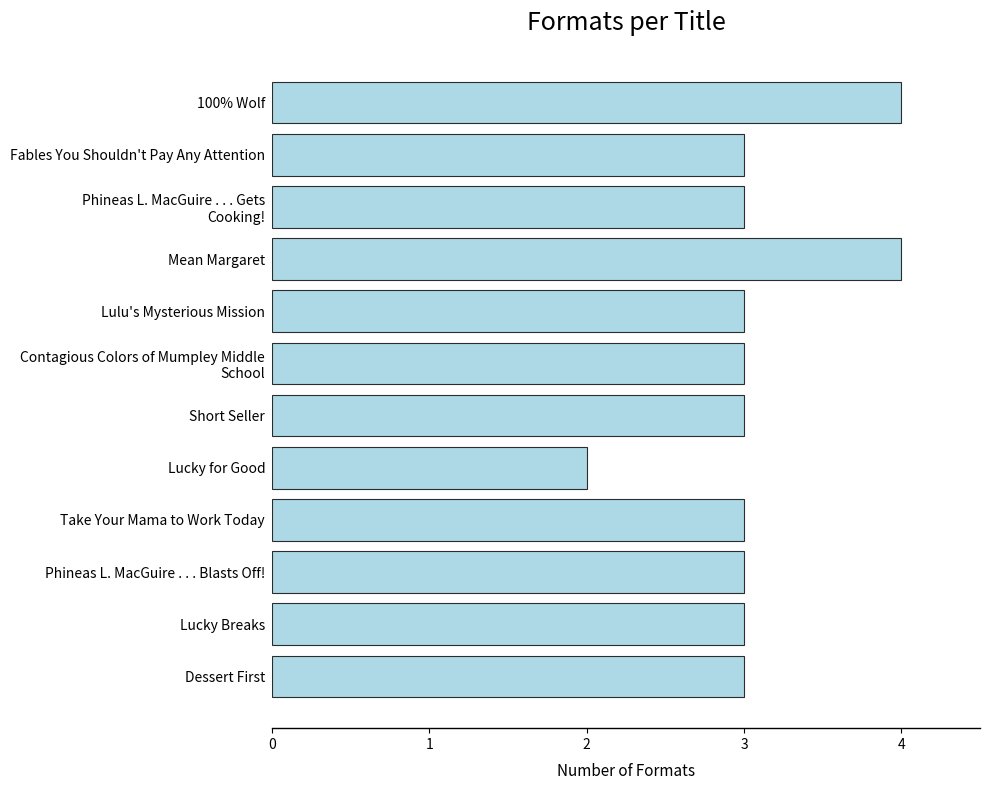

Which label corresponds to the smallest value in the chart?

Lucky for Good